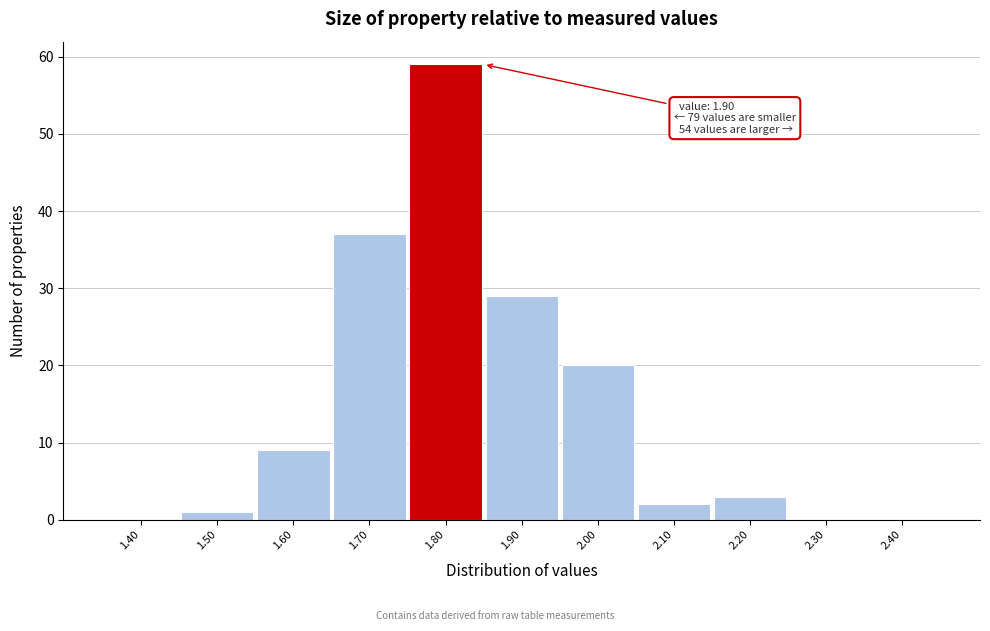

Reading left to right, extract all data points from this chart.

1.40=0	1.50=1	1.60=9	1.70=37	1.80=59	1.90=29	2.00=20	2.10=2	2.20=3	2.30=0	2.40=0